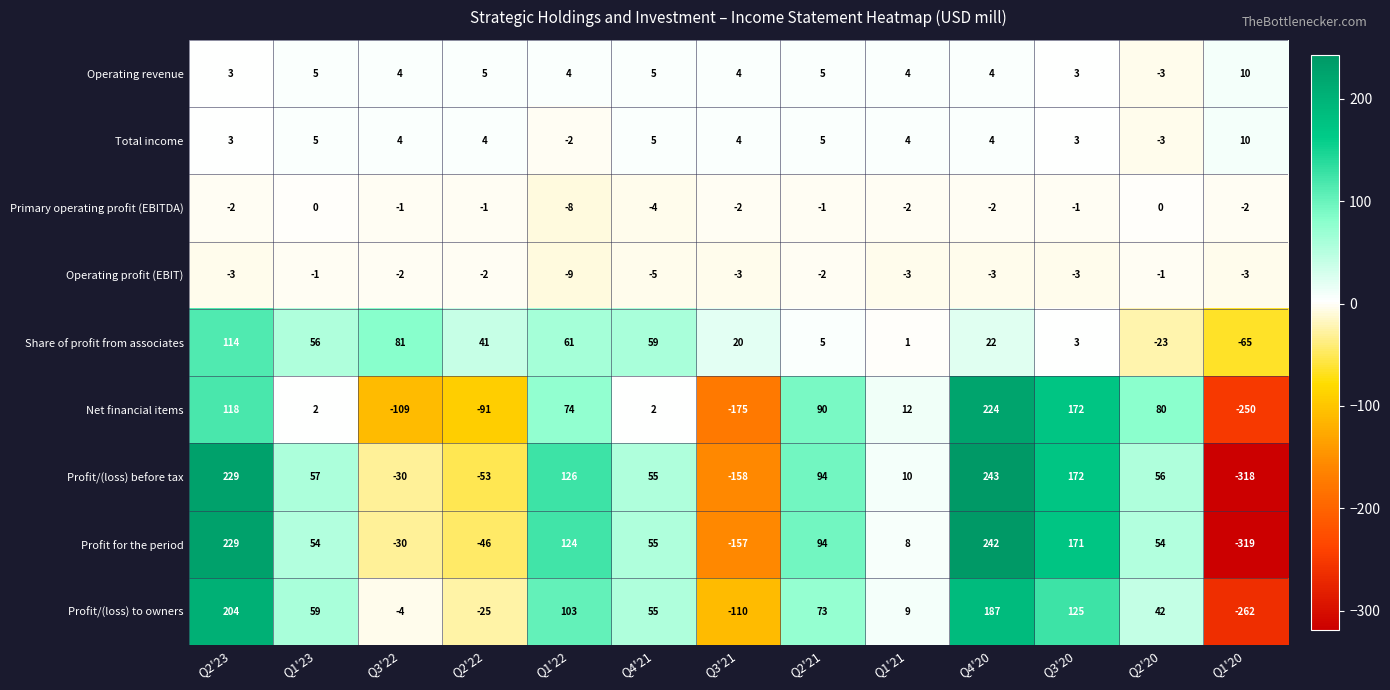

Read the Operating profit (EBIT) value at Q4'20.

-3